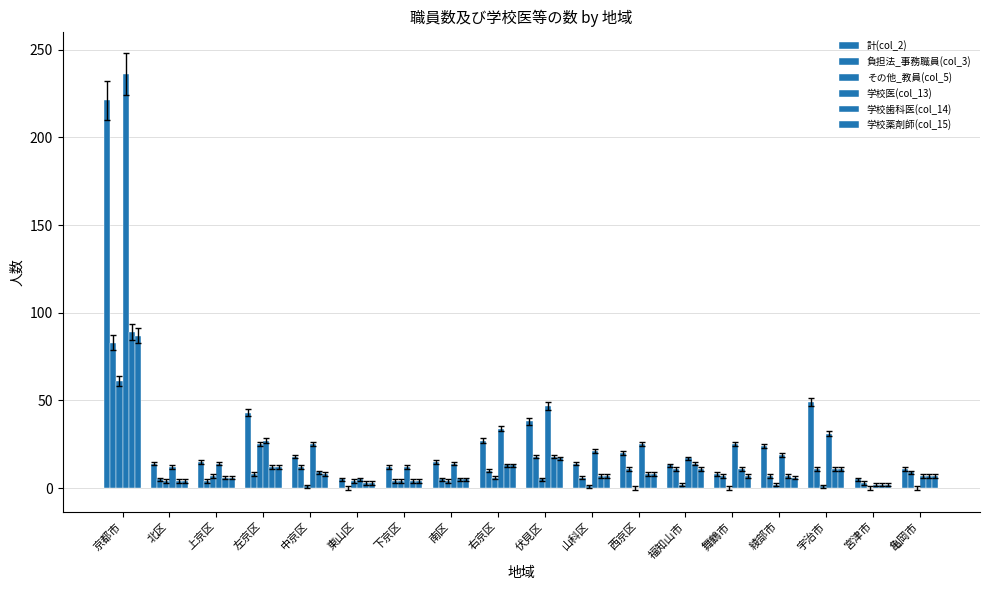

How many categories are shown in the chart?

18